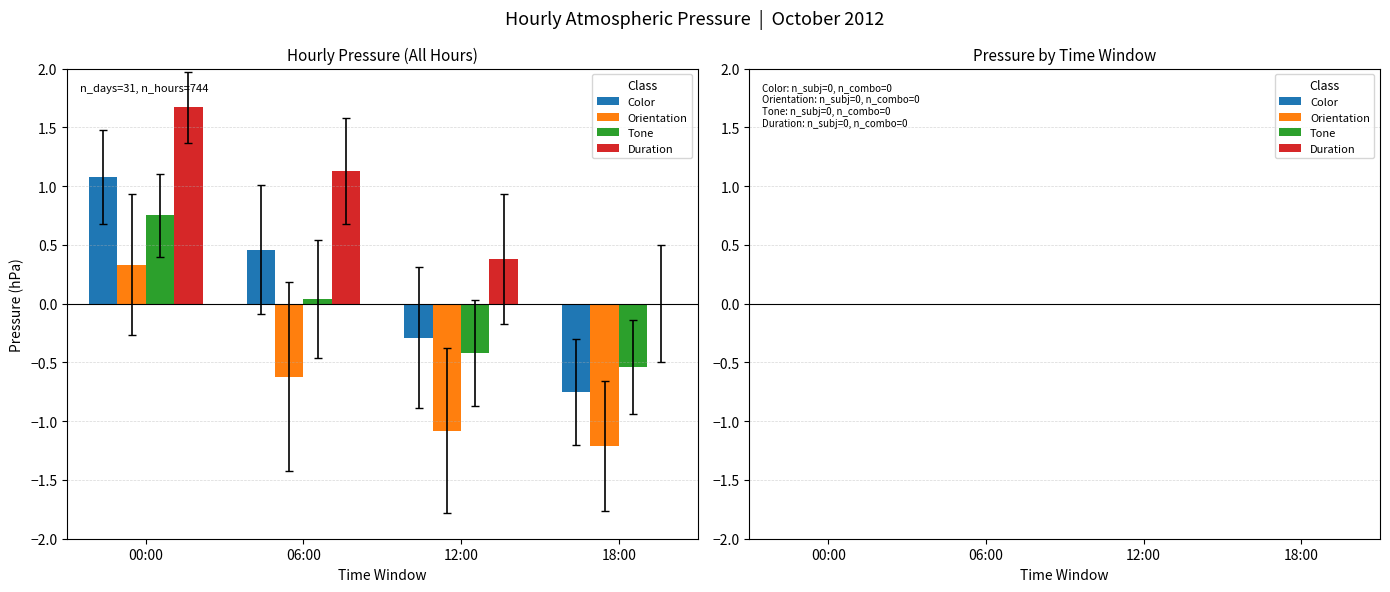

Which series changed the most between 00:00 and 06:00?

Orientation